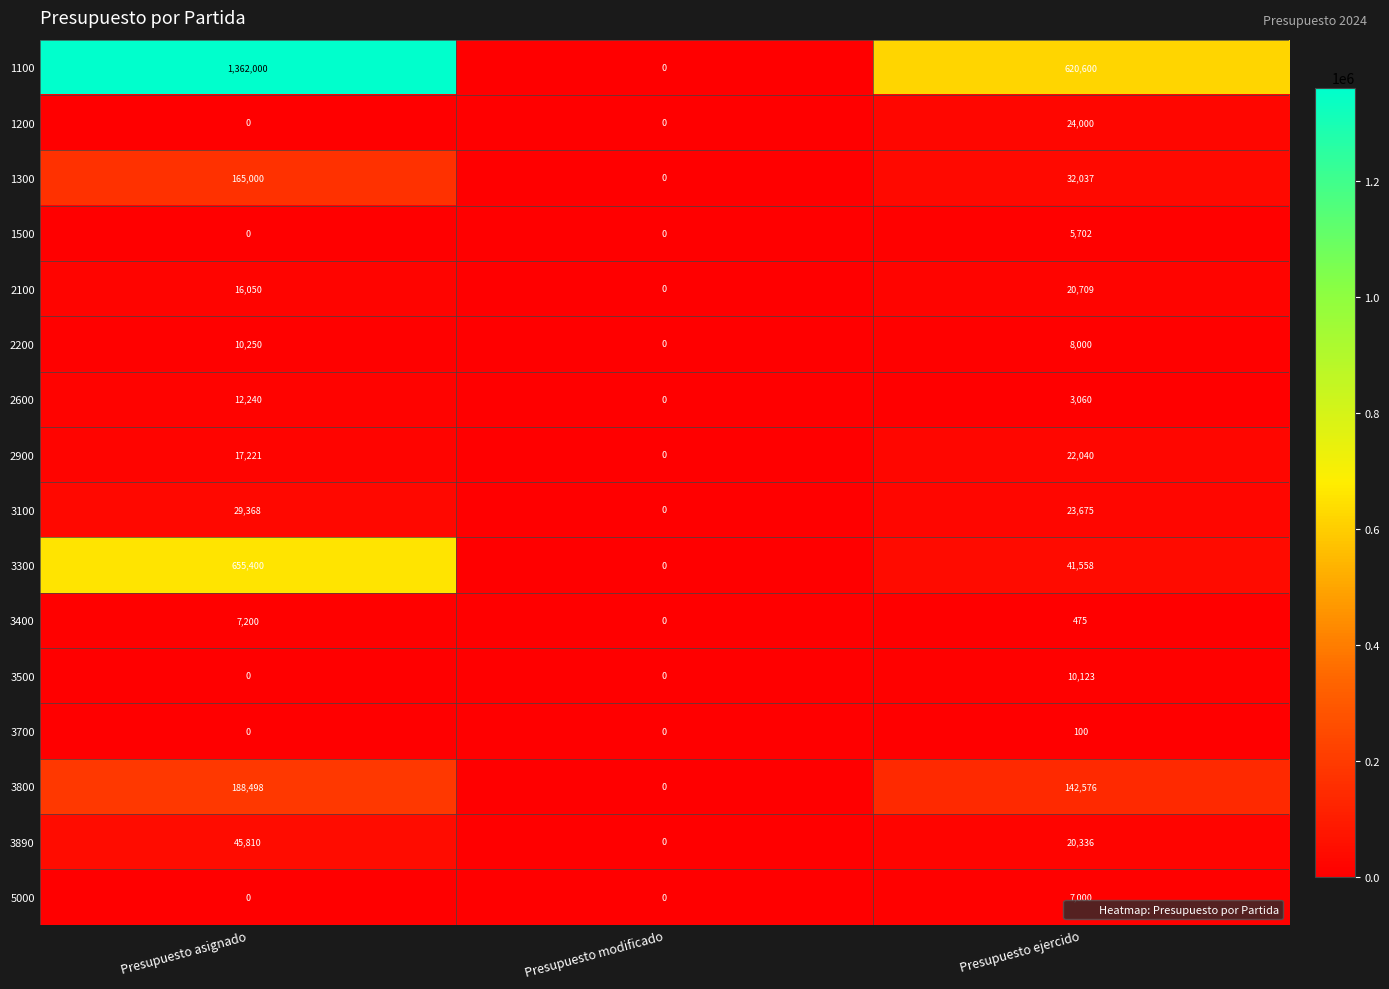

What is the average value of the 2100 series?

12253